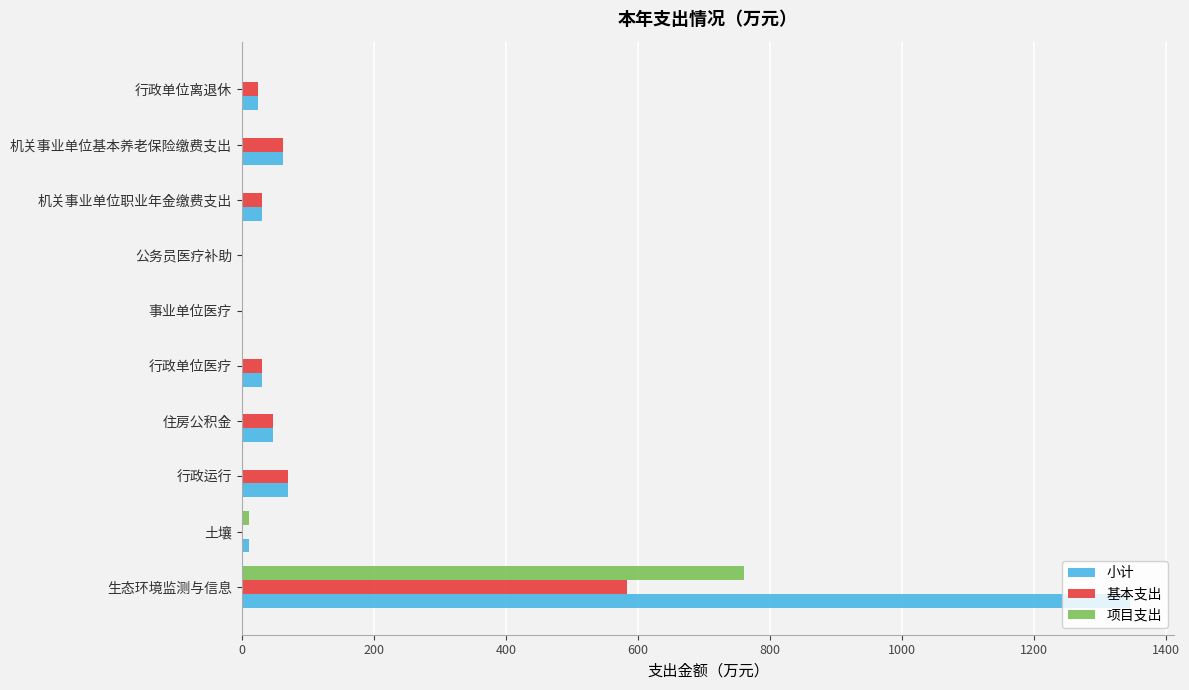

What value does the 小计 series have at 行政单位医疗?

30.4